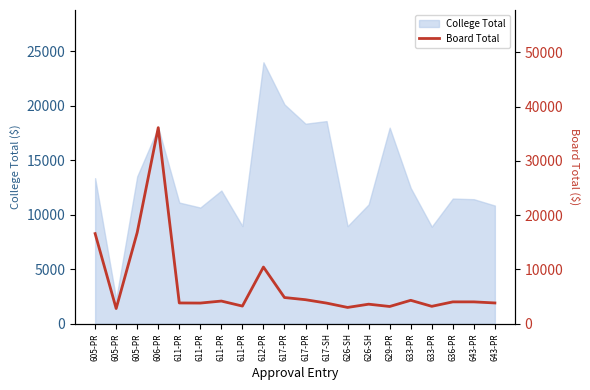

Between 643-PR and 611-PR, which is larger?

643-PR